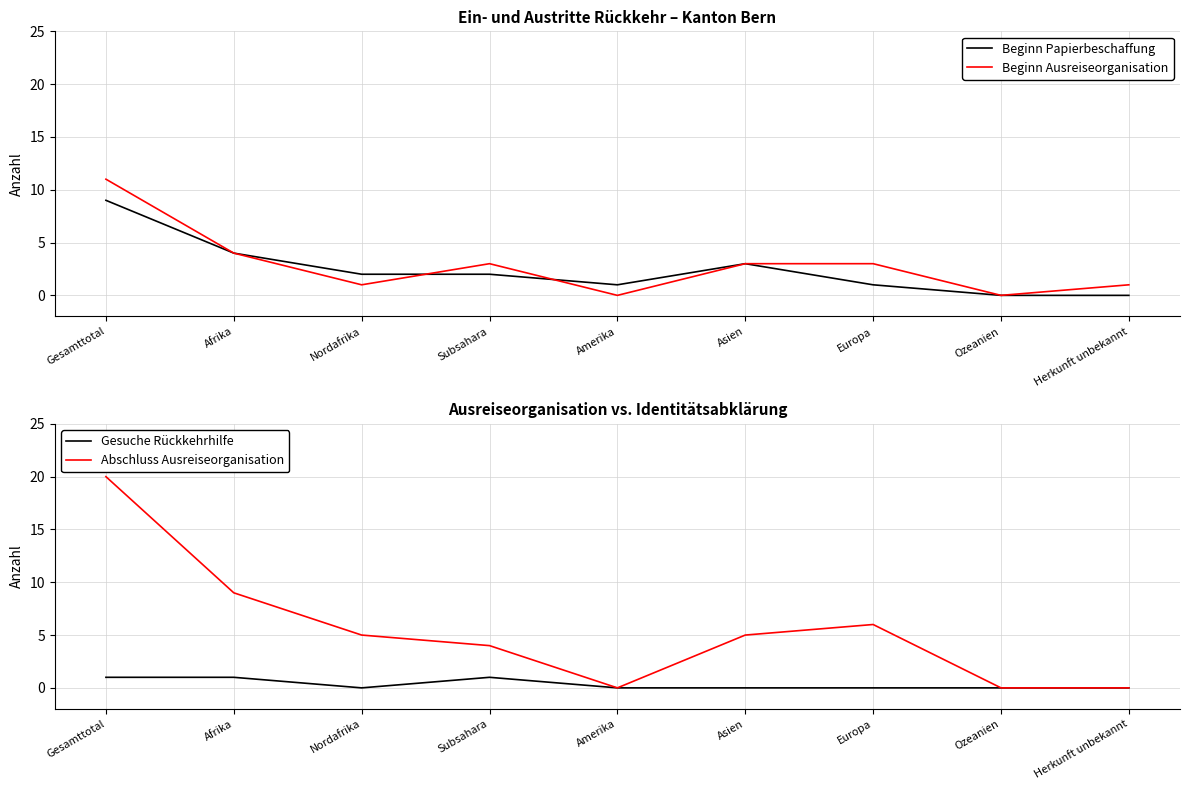

Between Gesamttotal and Europa, which is larger?

Gesamttotal